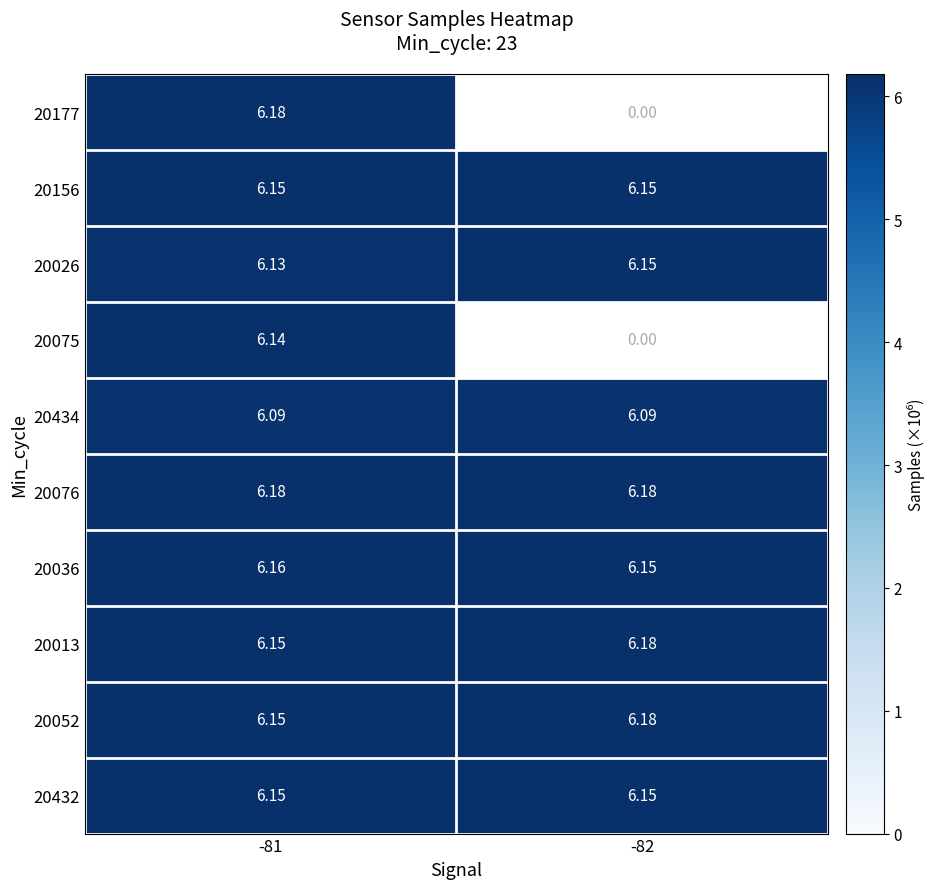

How many data points does each series have?

2